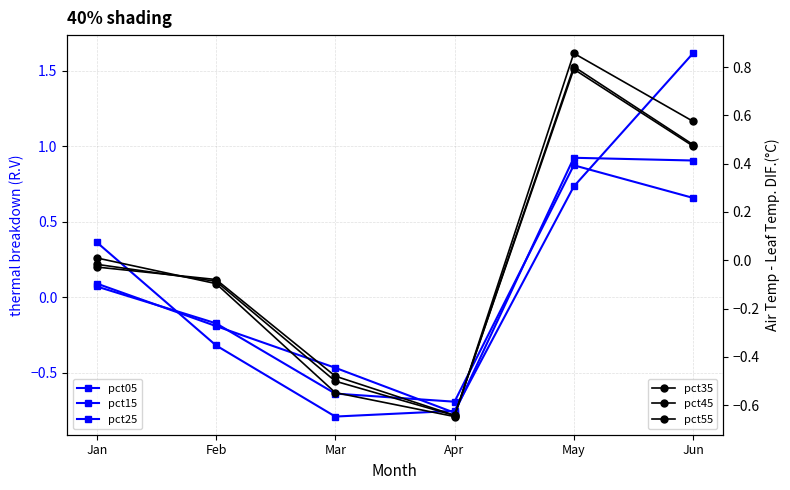

How many negative values does the pct55 series have?

4